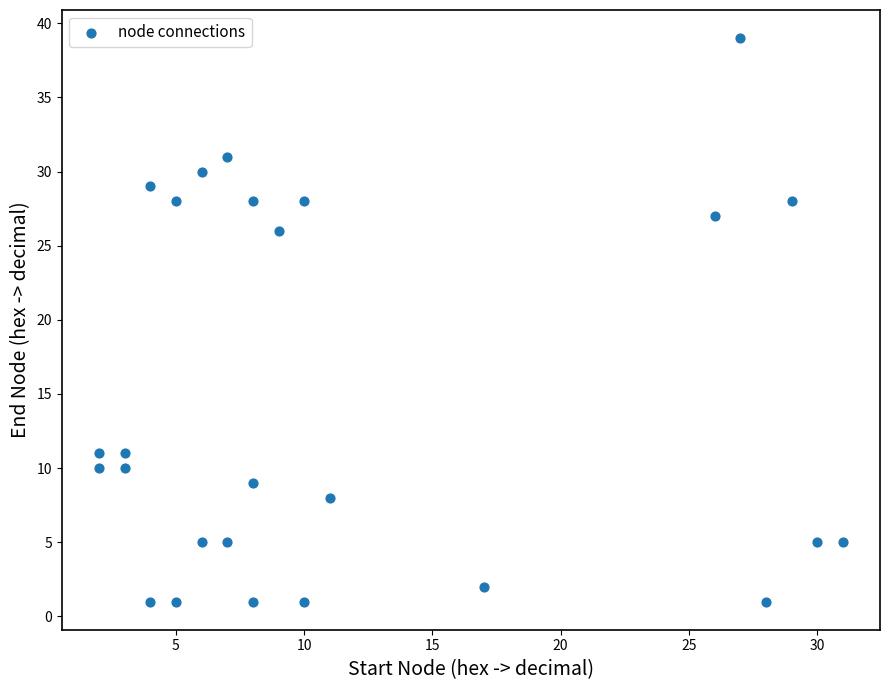

What Y value in the scatter plot is closest to 20?

26